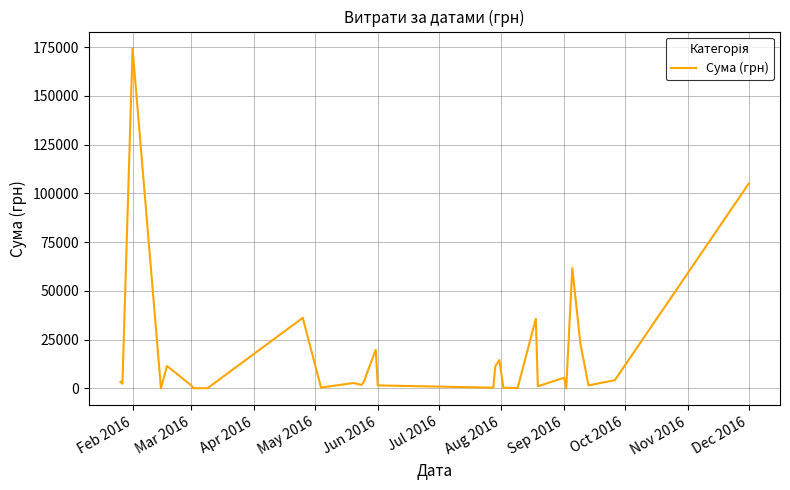

What is the difference between the maximum and minimum values?

174243.6